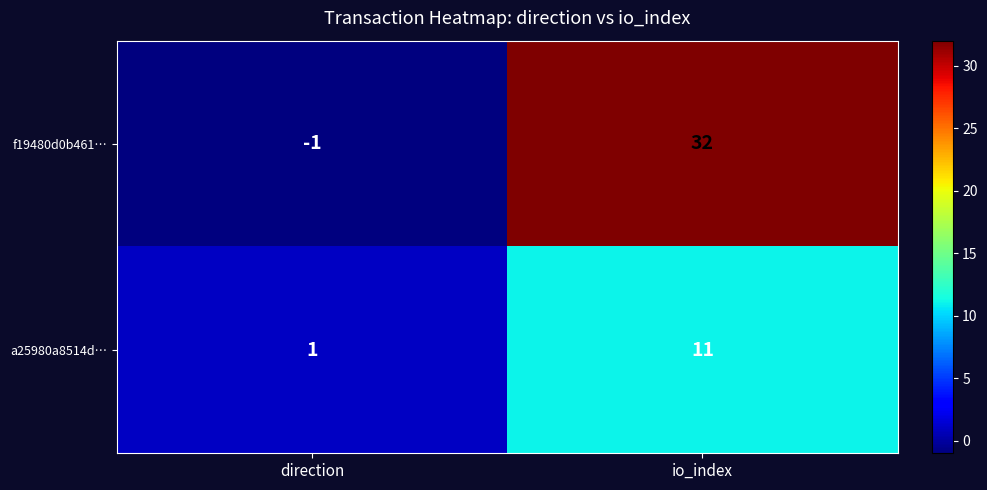

What value does the f19480d0b461… series have at io_index, to the nearest 5?

30